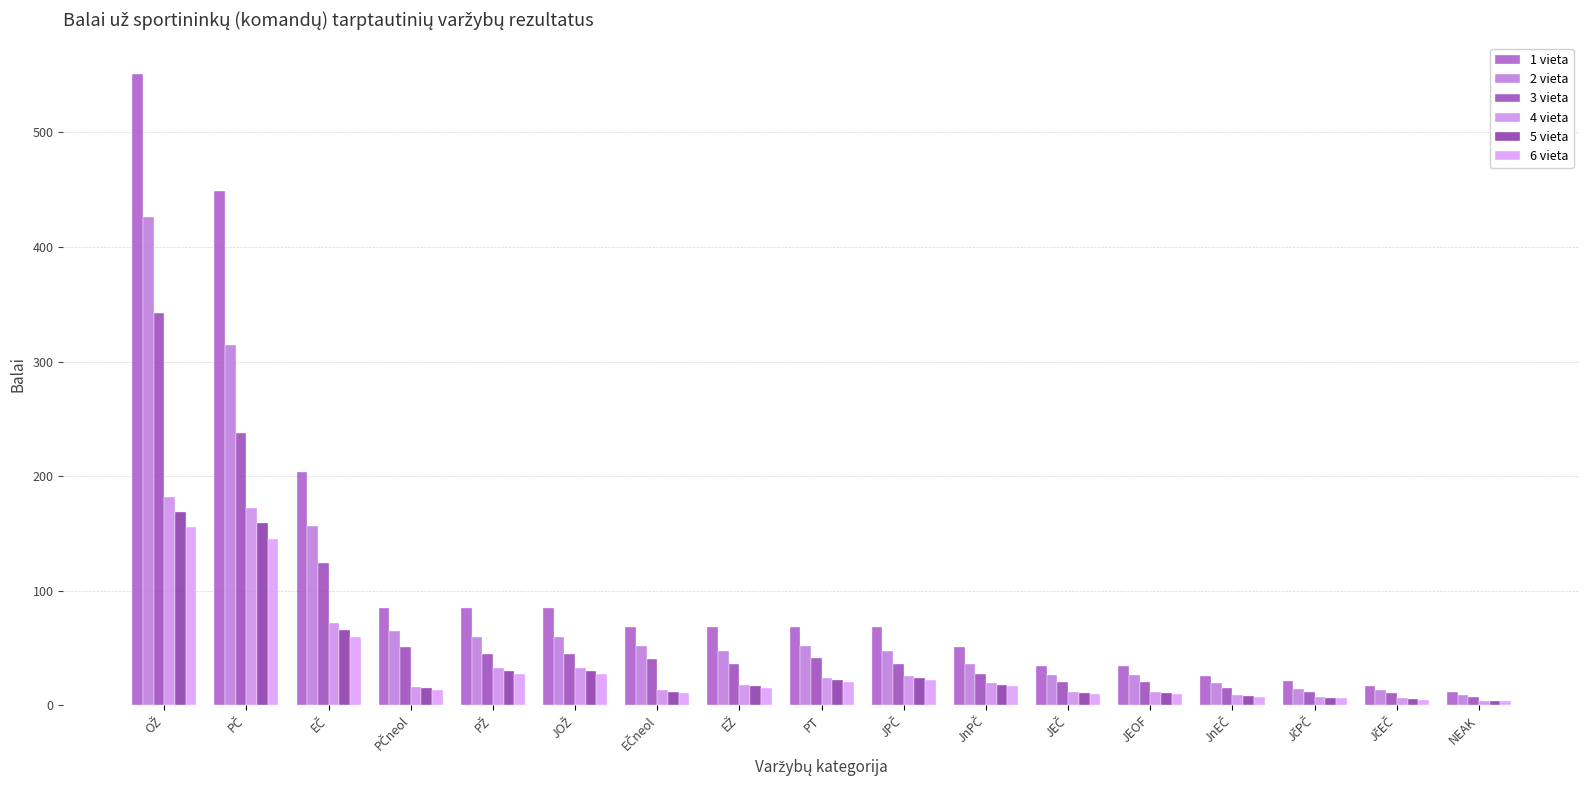

Which series has the largest total across all categories?

1 vieta